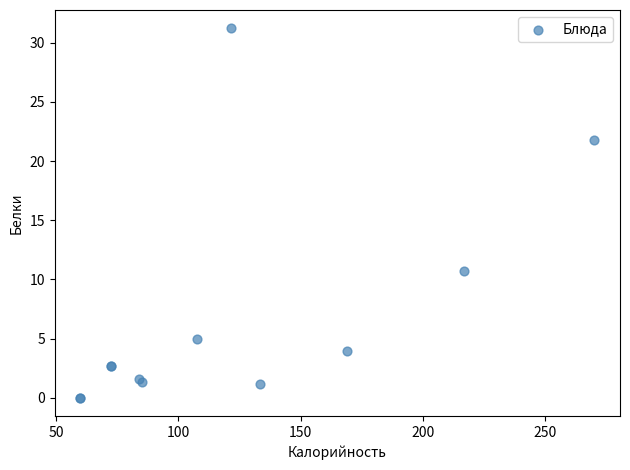

What Y value in the scatter plot is closest to 15?

10.7